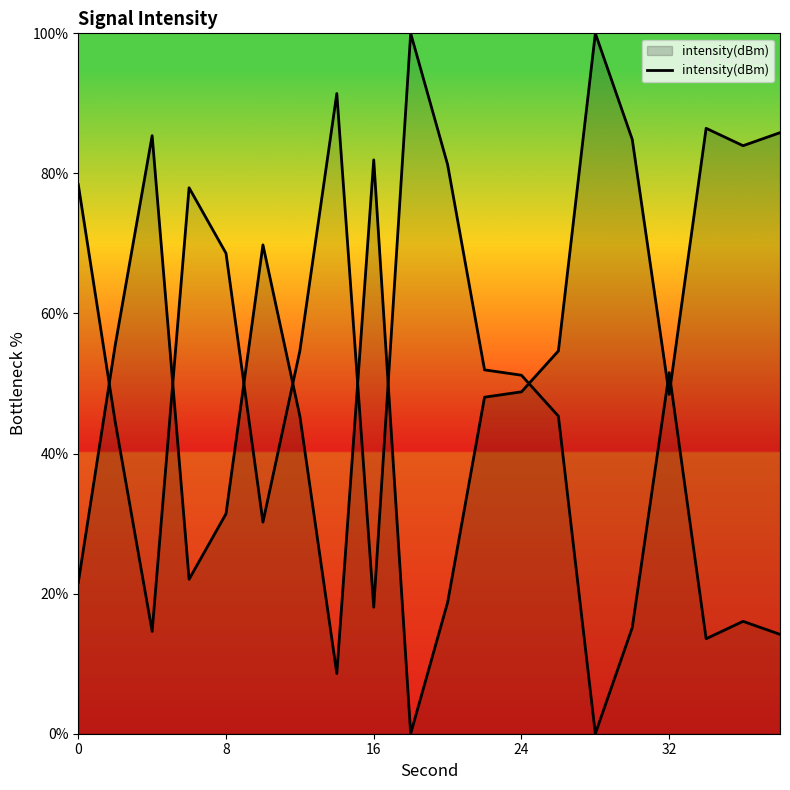

How many values are above zero?

19